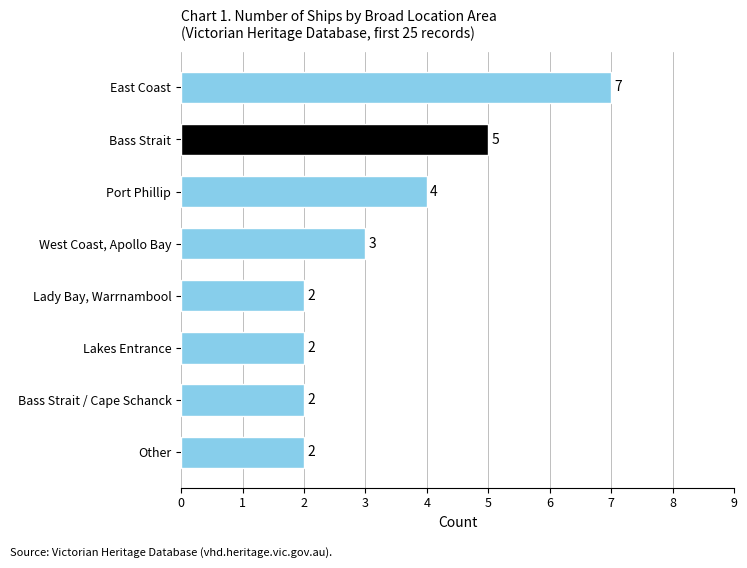

What is the change in value from Bass Strait to Other?

-3